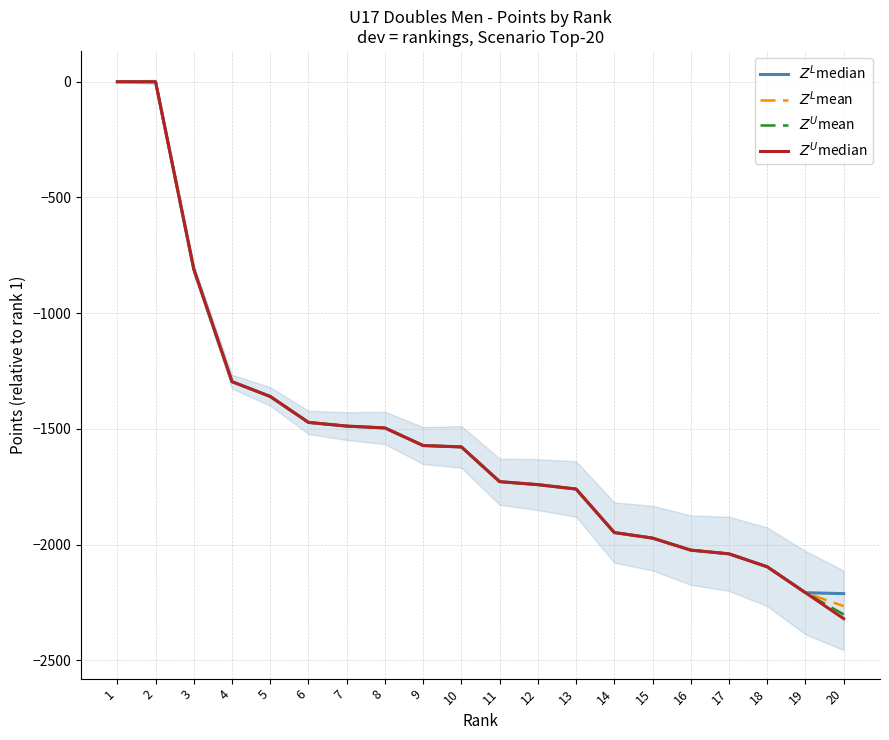

Rank the series at 19 from highest to lowest value.

$Z^L$median, $Z^L$mean, $Z^U$mean, $Z^U$median